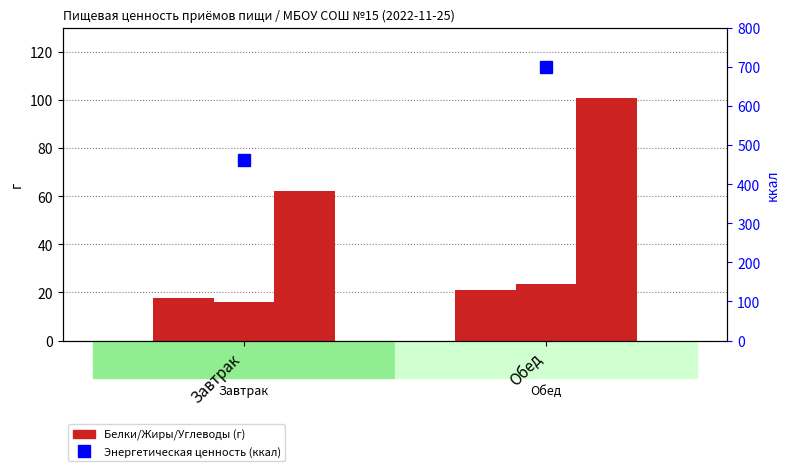

True or false: Белки, г has a value of 33.8 at Обед.

False